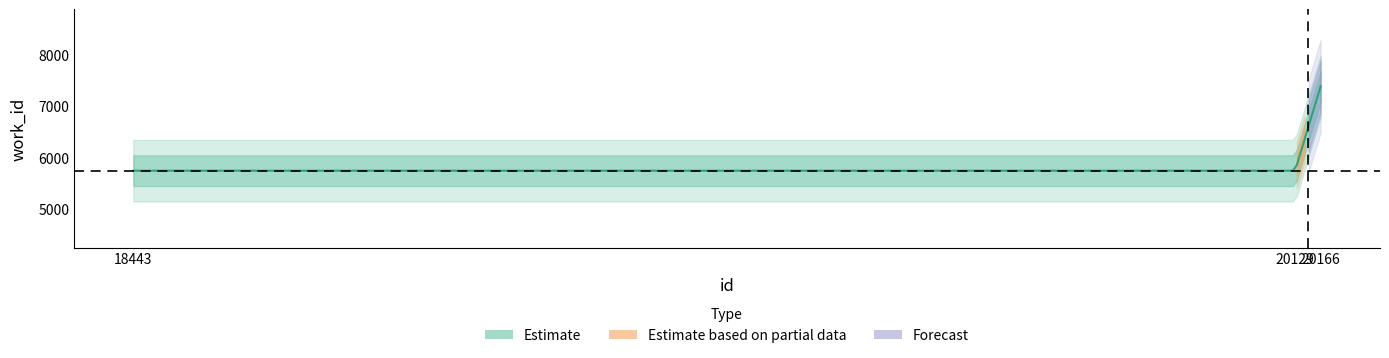

What is the highest value of the work_id series?

7388